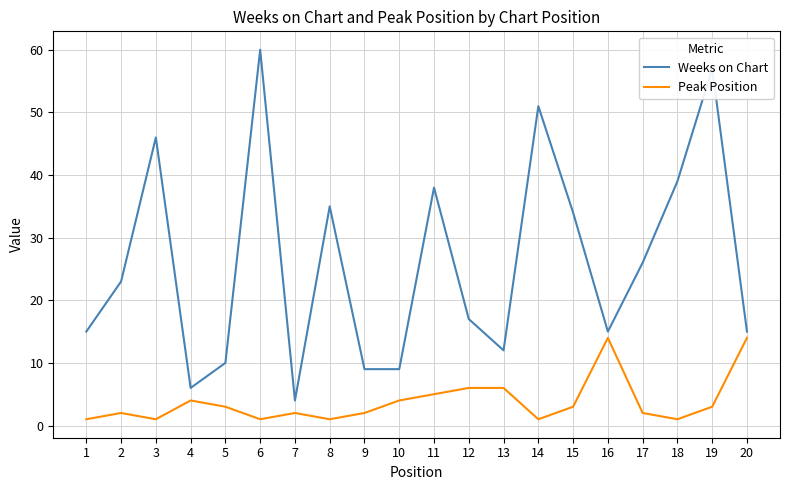

Rank the series by their maximum value, from lowest to highest.

Peak Position, Weeks on Chart